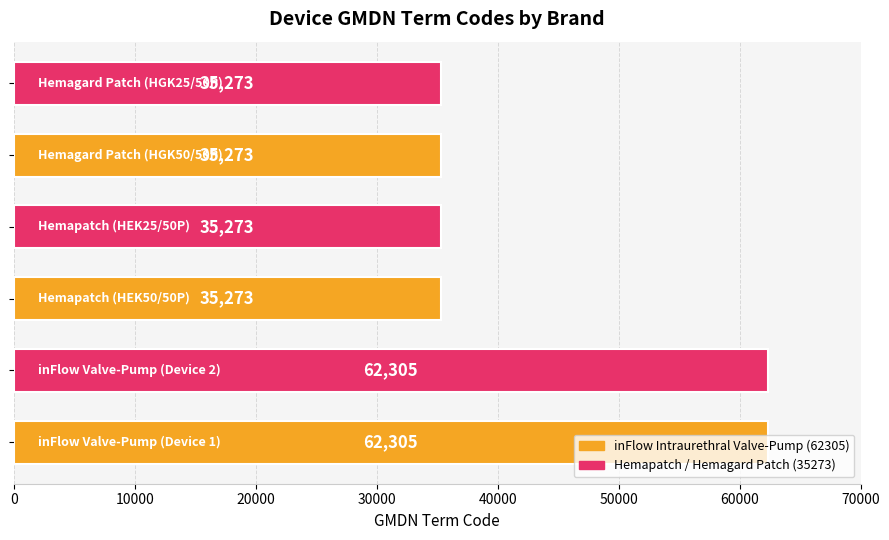

What is the sum of all values?

265702